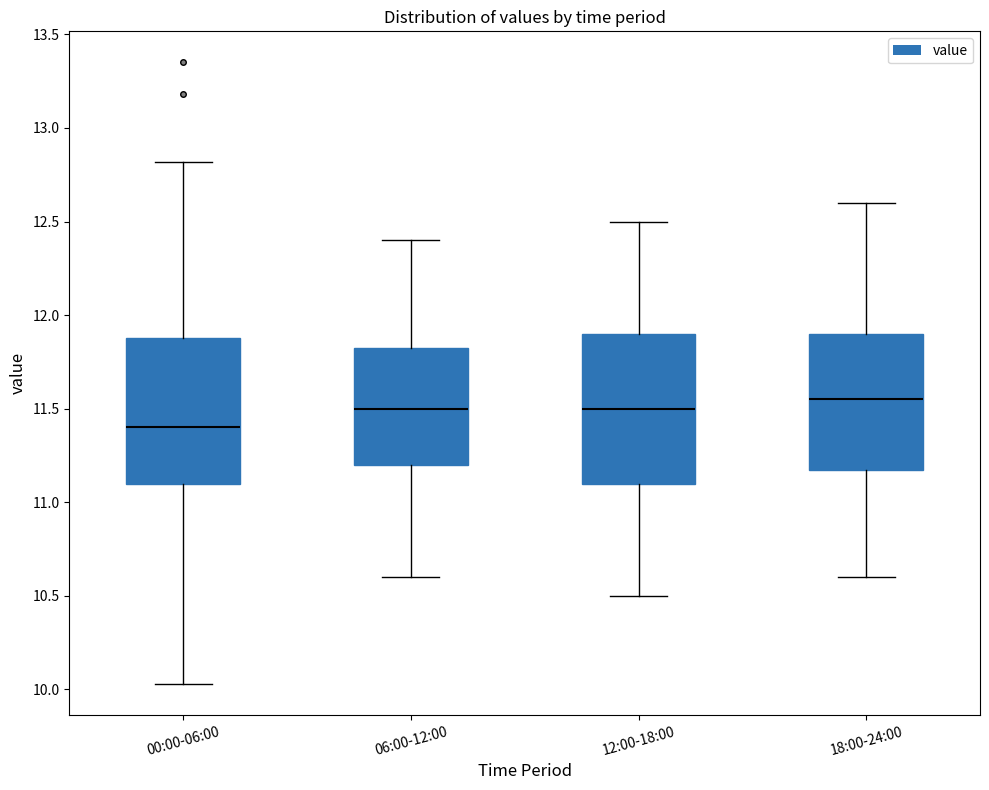

Reading left to right, transcribe this box plot: for each box, give where its median line is, the range the box spans, and where its two whiskers end, as read against the y-axis. The values are not printed on the chart, so give them approximately, as read against the axis.

00:00-06:00: median 11.40, box 11.10 to 11.90, whiskers 10.05 to 12.80
06:00-12:00: median 11.50, box 11.20 to 11.85, whiskers 10.60 to 12.40
12:00-18:00: median 11.50, box 11.10 to 11.90, whiskers 10.50 to 12.50
18:00-24:00: median 11.55, box 11.20 to 11.90, whiskers 10.60 to 12.60